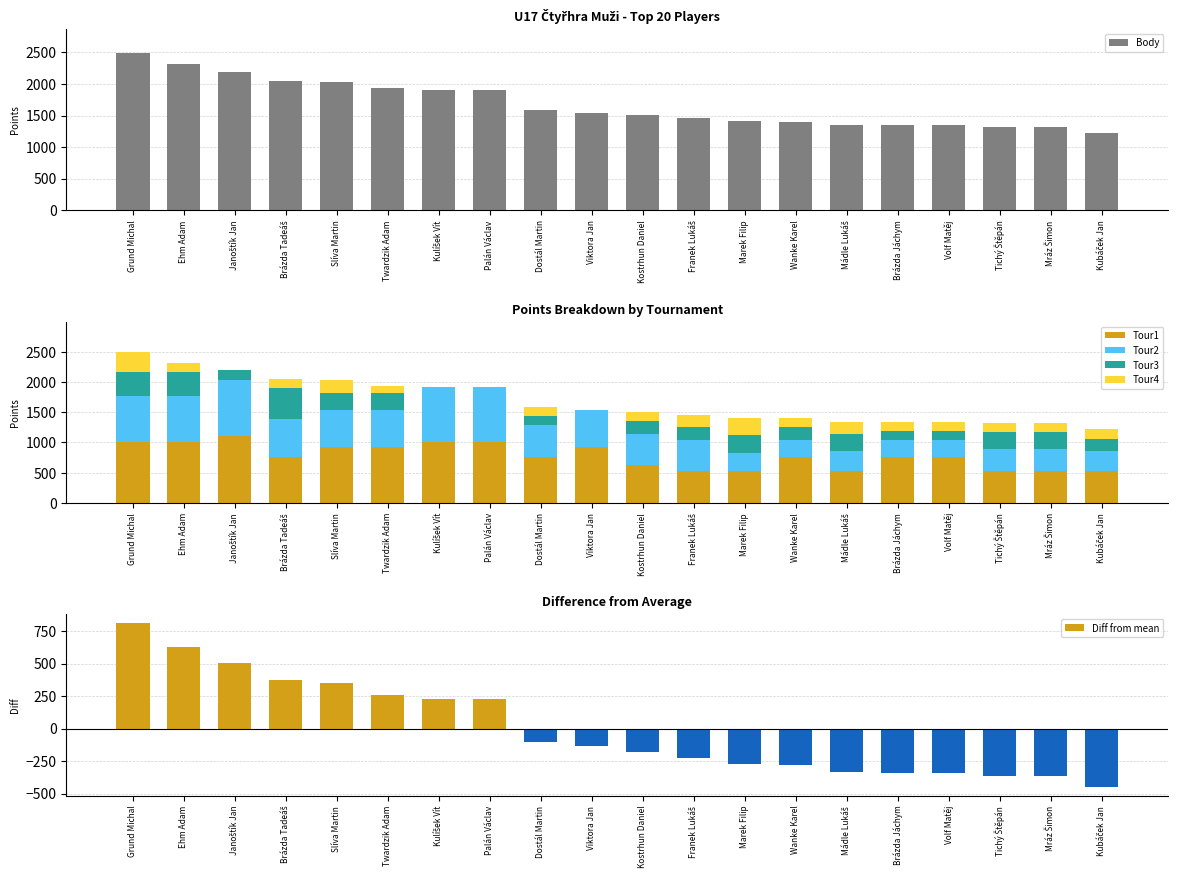

What is the lowest value of the Tour2 series?

280.0